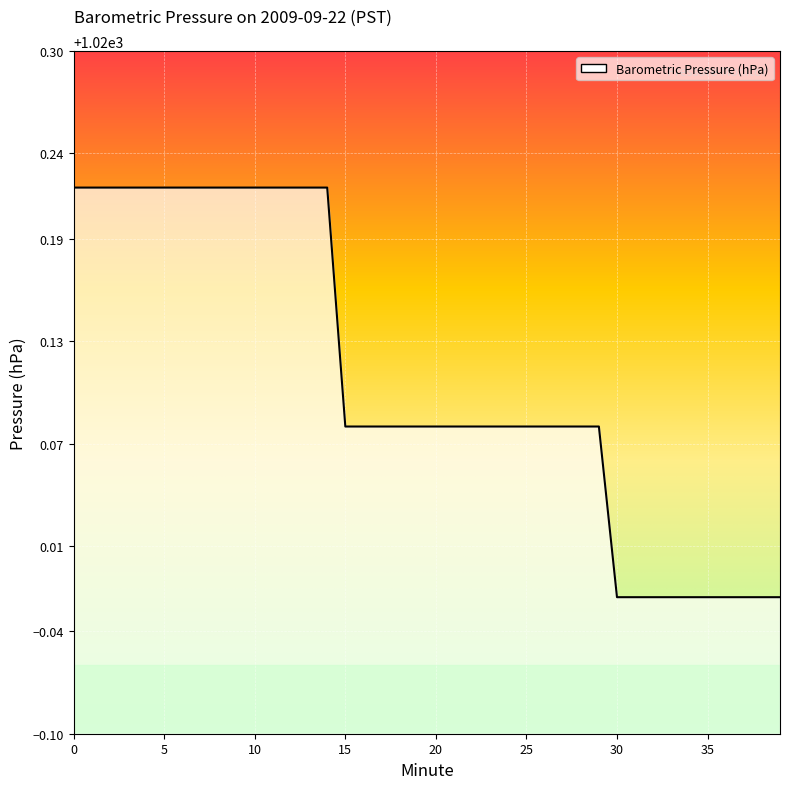

What is the sum of all values?

40804.3